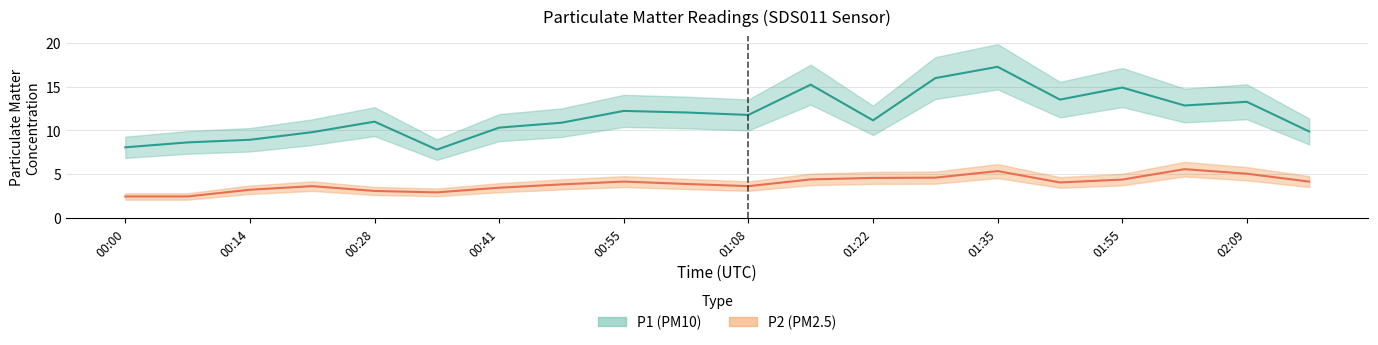

Is the value of P2 at 00:28 greater than the value of P1 at 00:28?

No